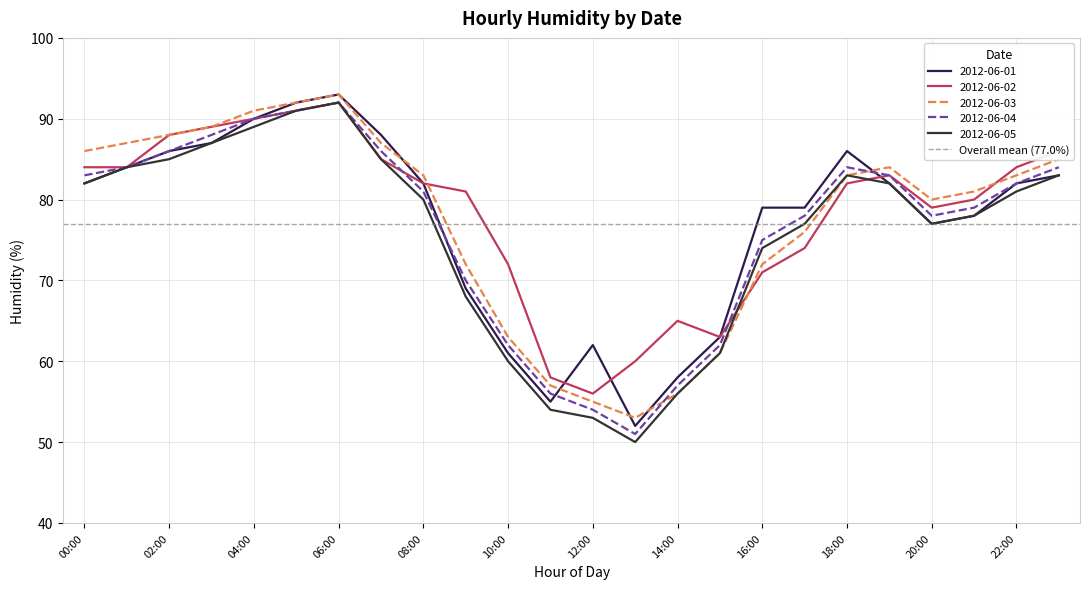

At which category is the sum across all series the highest?

06:00